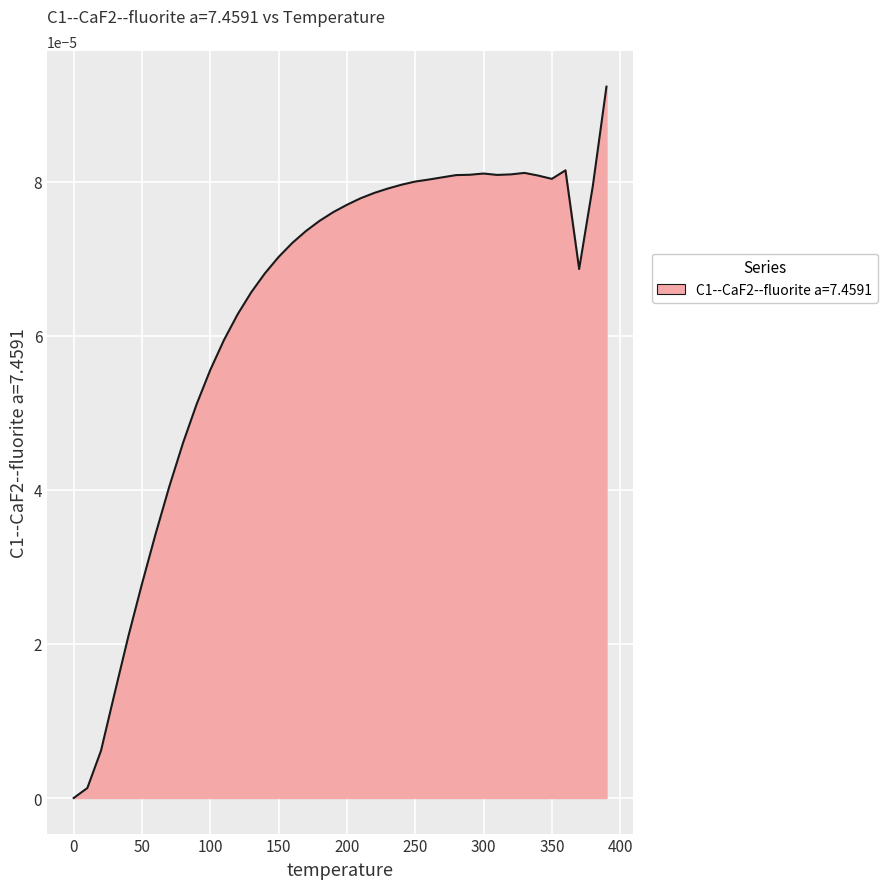

Does the chart display data point markers on the line(s)?

No